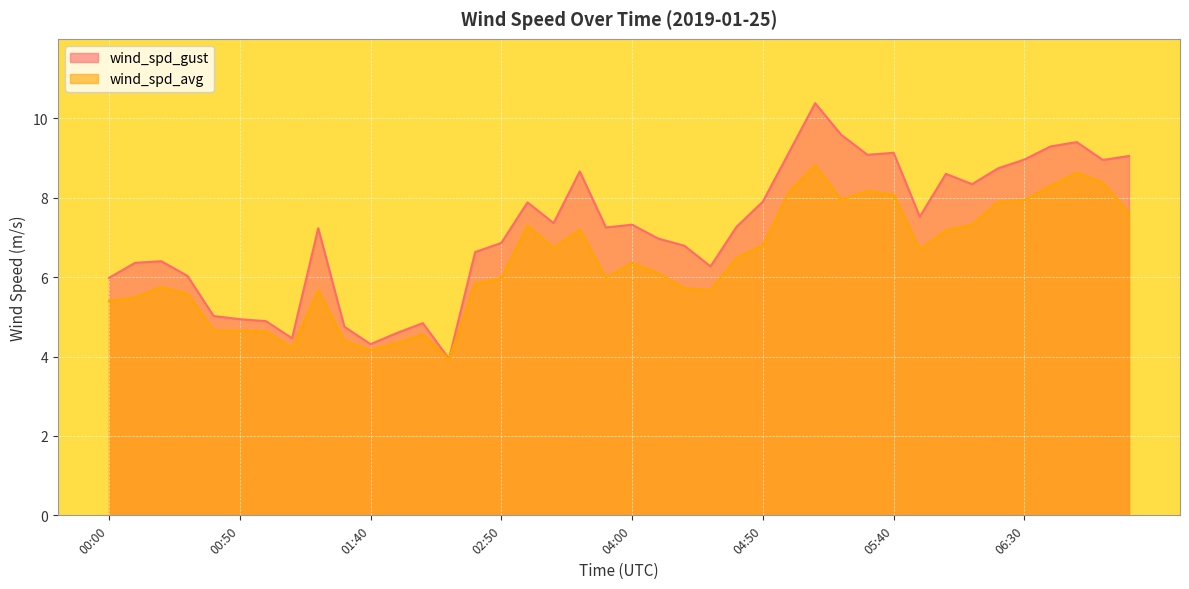

Which series has the largest total across all categories?

wind_spd_gust